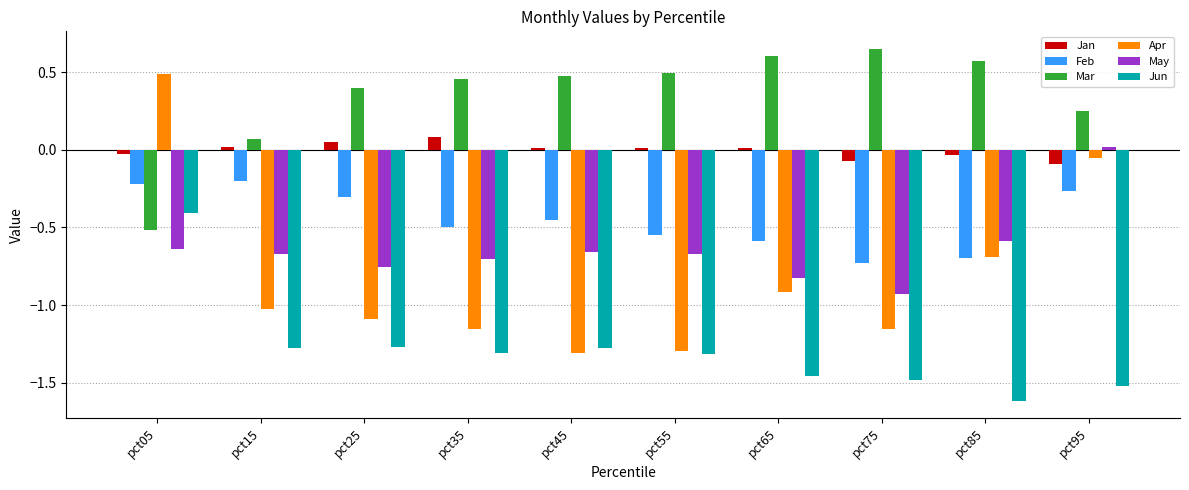

What is the average value of the Mar series?

0.3